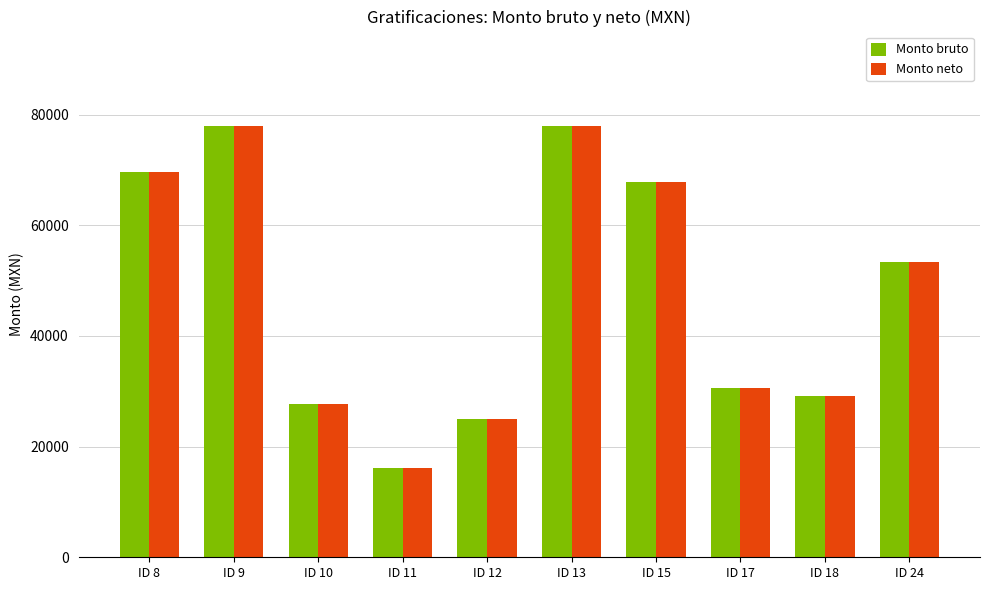

What is the average value of the Monto neto series?

47539.5